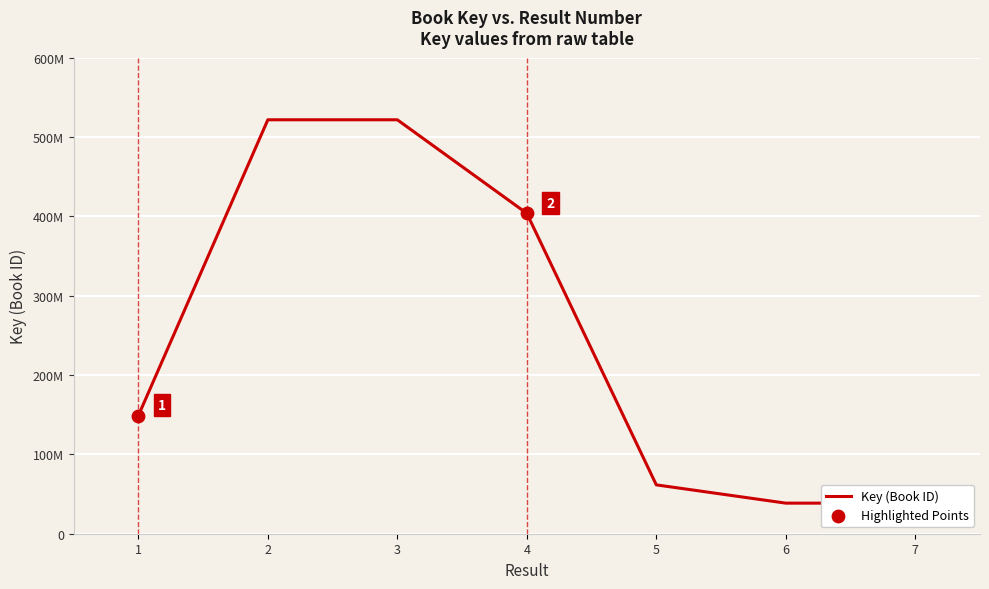

What is the ratio of the value at 2 to the value at 7?

13.5